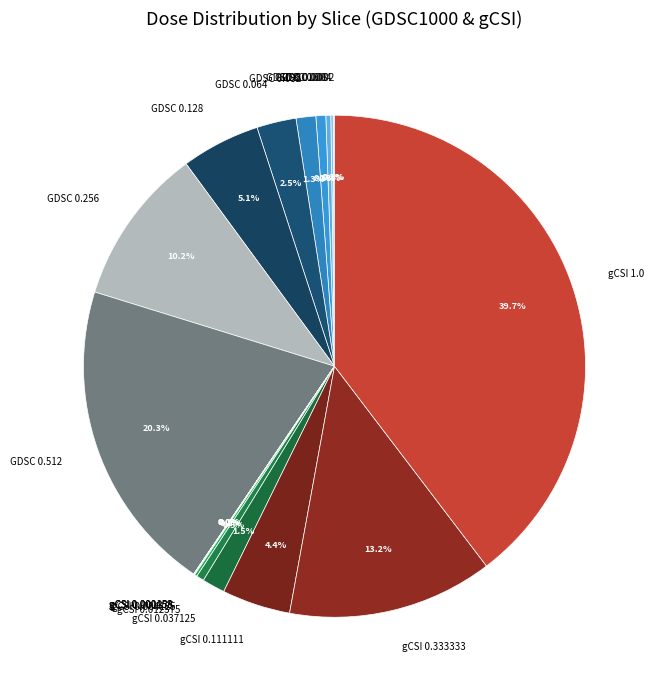

Is there any slice that represents more than half of the pie?

No